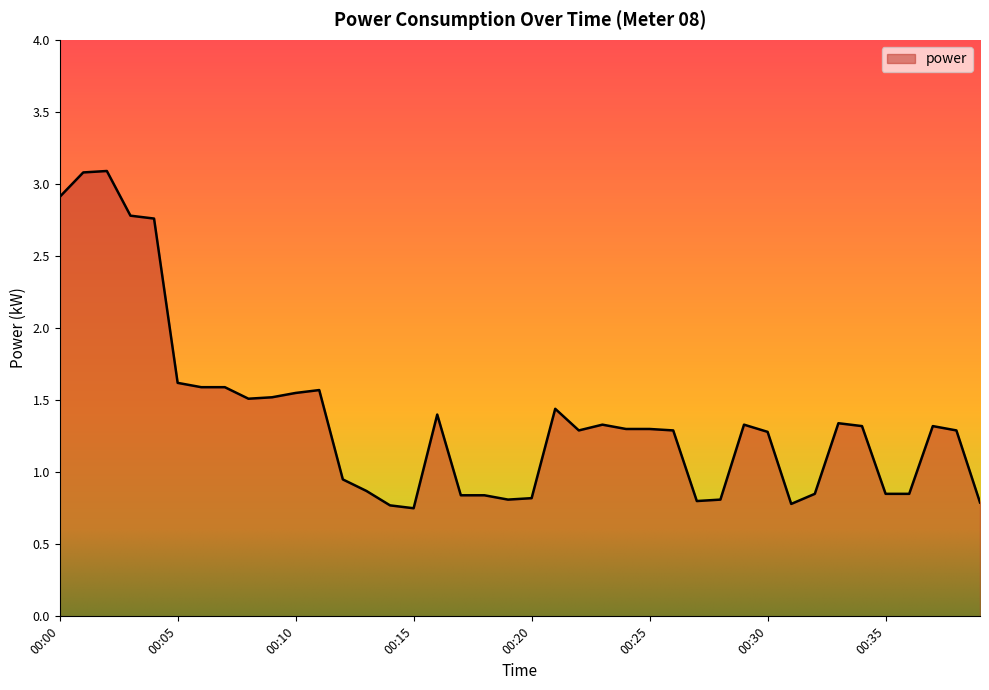

What is the greatest value displayed?

3.1